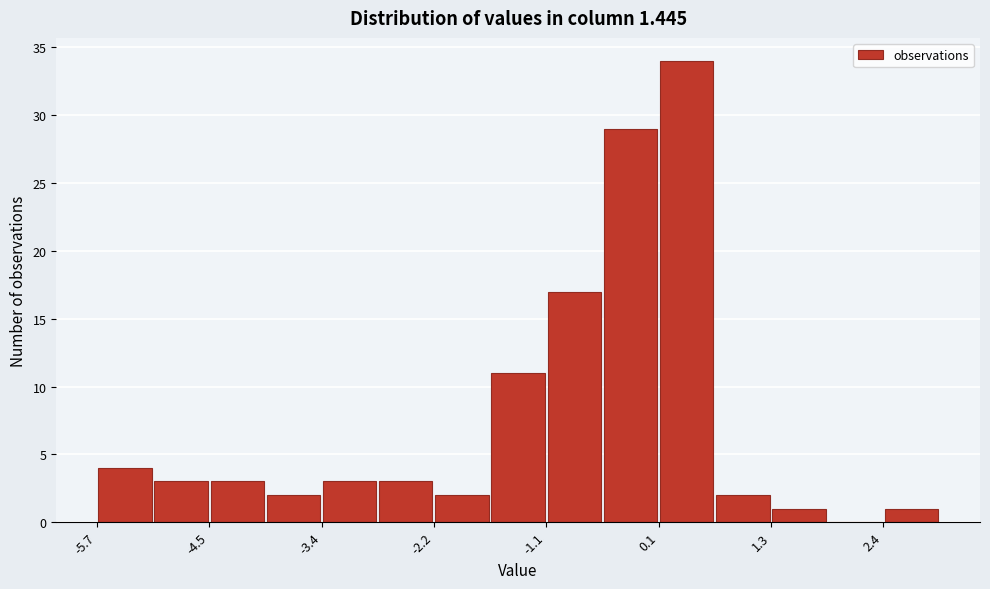

Read against the x-axis, roughly where is the centre of the tallest bar?

0.4